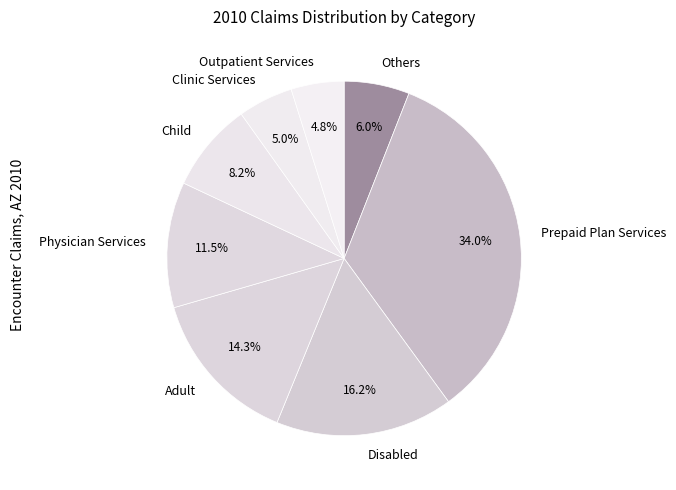

Is there a majority slice in this chart?

No